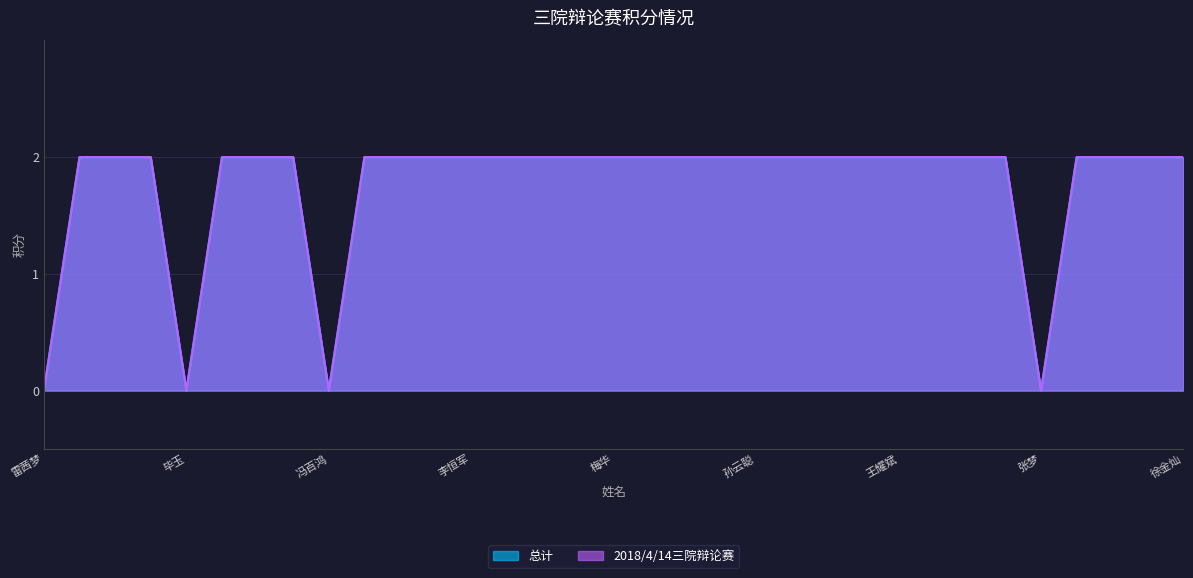

The value of 2018/4/14三院辩论赛 at 朱炜豪 is 2. True or false?

True